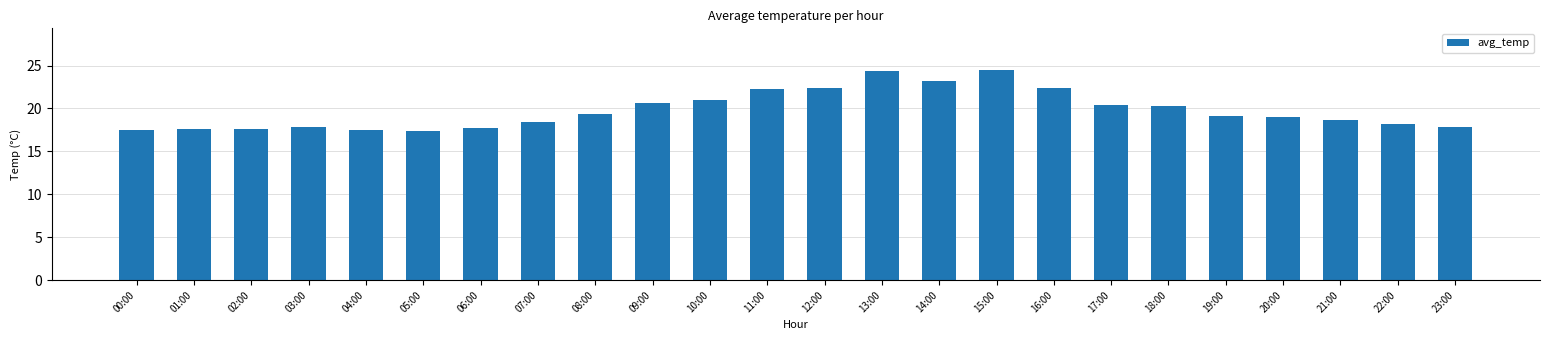

Are the bars grouped side by side (vs. stacked)?

No